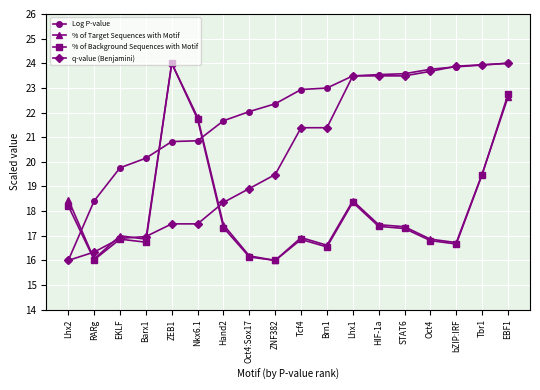

What is the spread (max minus min) of values at Oct4?

7.0